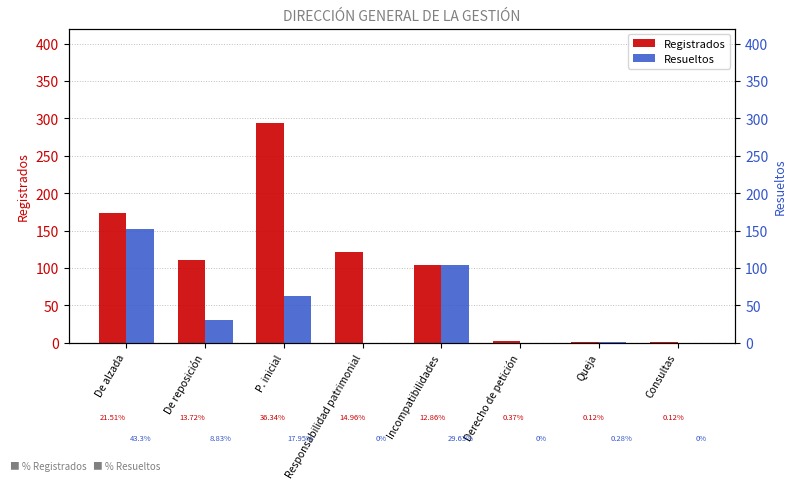

What value does the Resueltos series have at De alzada?

152